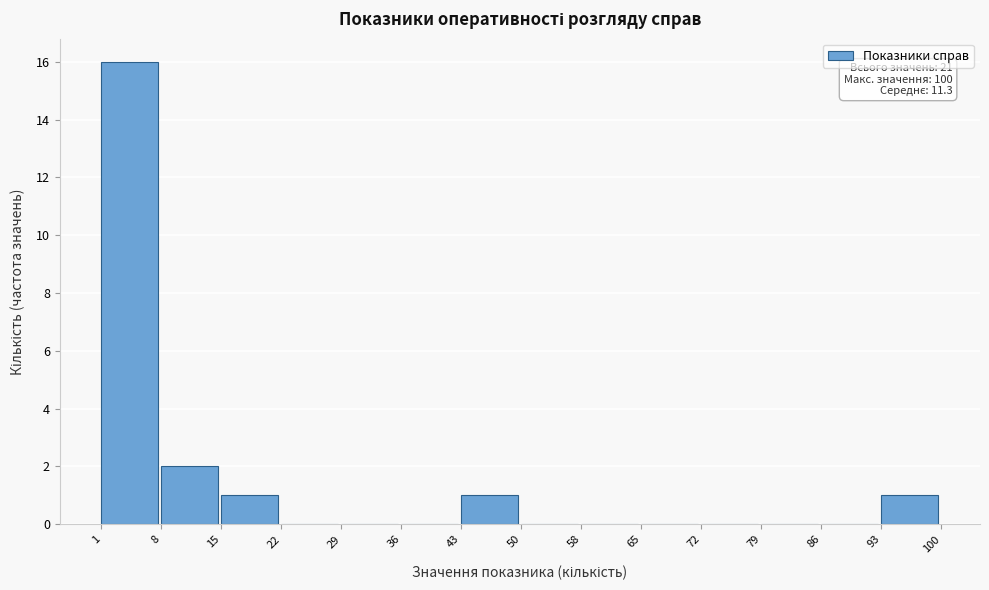

Over which range of the x-axis is the bar tallest?

1 to 8